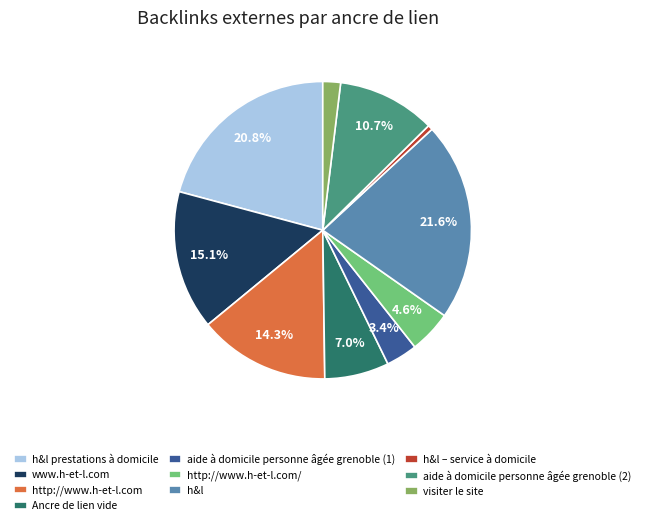

Which has a higher value, visiter le site or h&l prestations à domicile?

h&l prestations à domicile